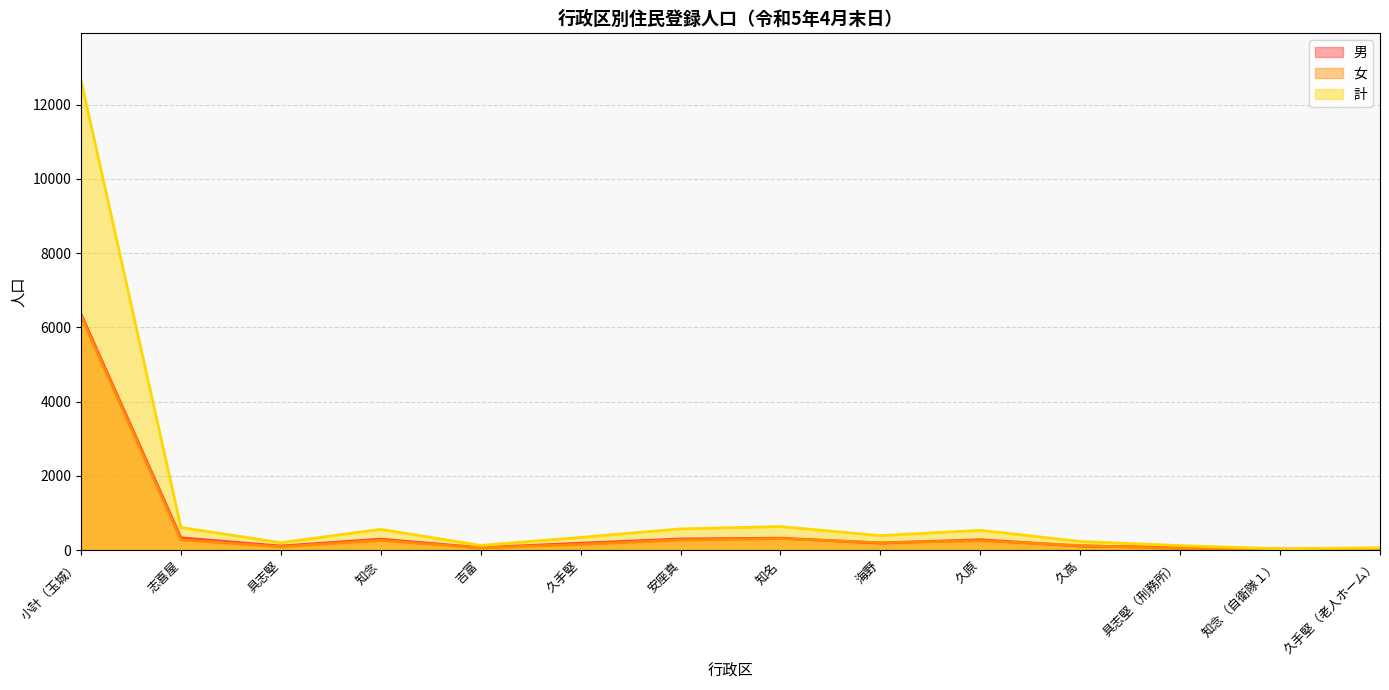

True or false: 計 has more than 1 interior local peaks.

True